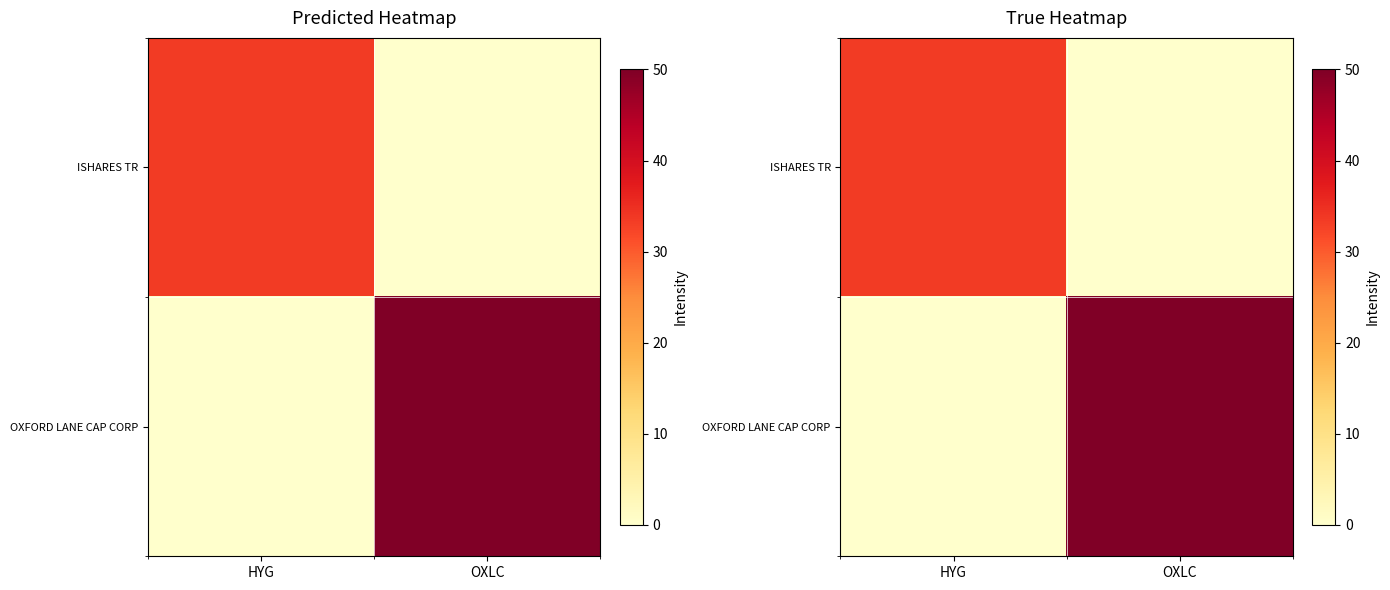

List the series in order of their peak value, lowest first.

ISHARES TR, OXFORD LANE CAP CORP